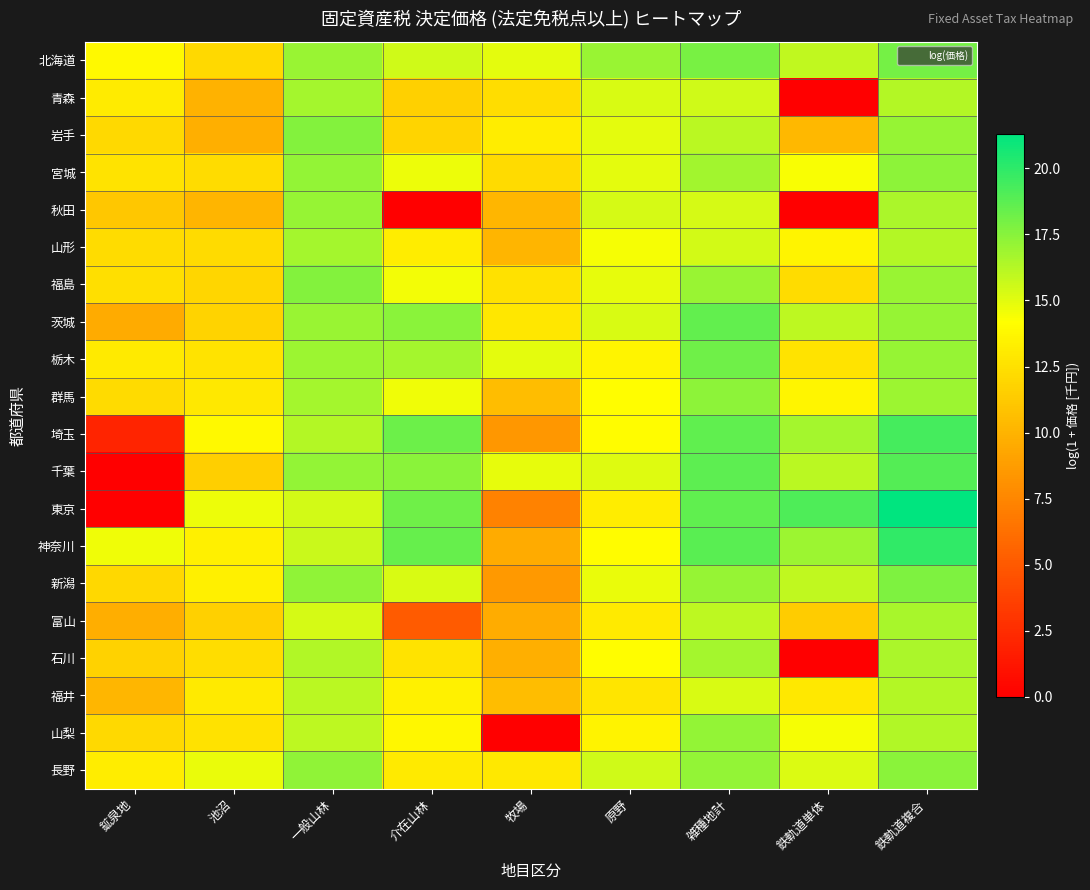

At how many categories does at least one series exceed 17?

6